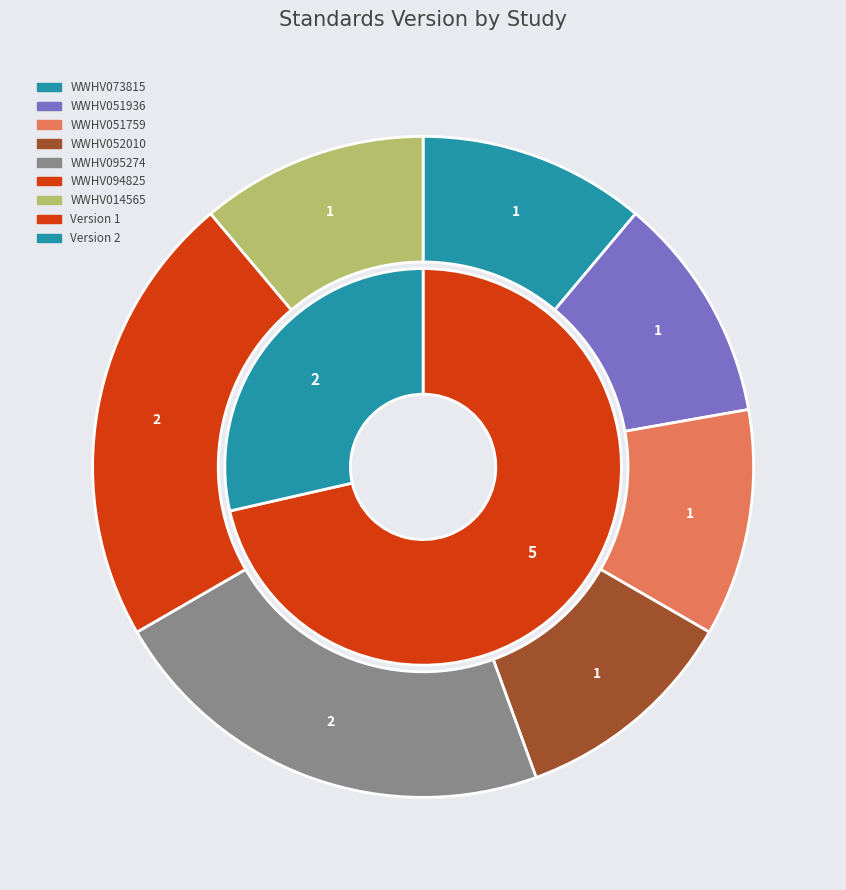

Between WWHV051936 and WWHV052010, which is larger?

WWHV051936